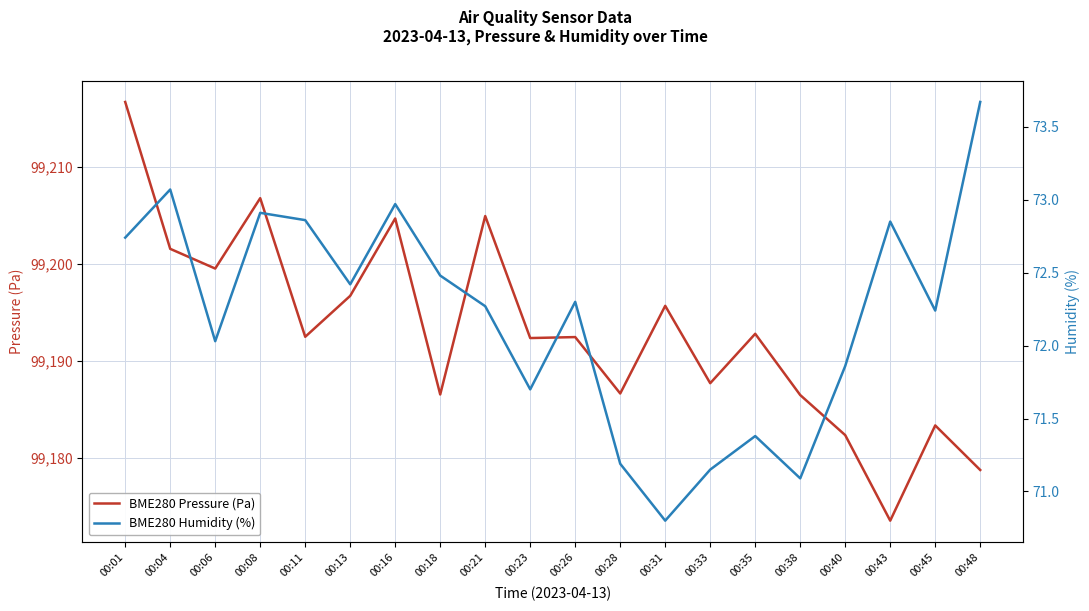

Is it true that BME280 Pressure (Pa) equals 99196.7 at 00:13?

True